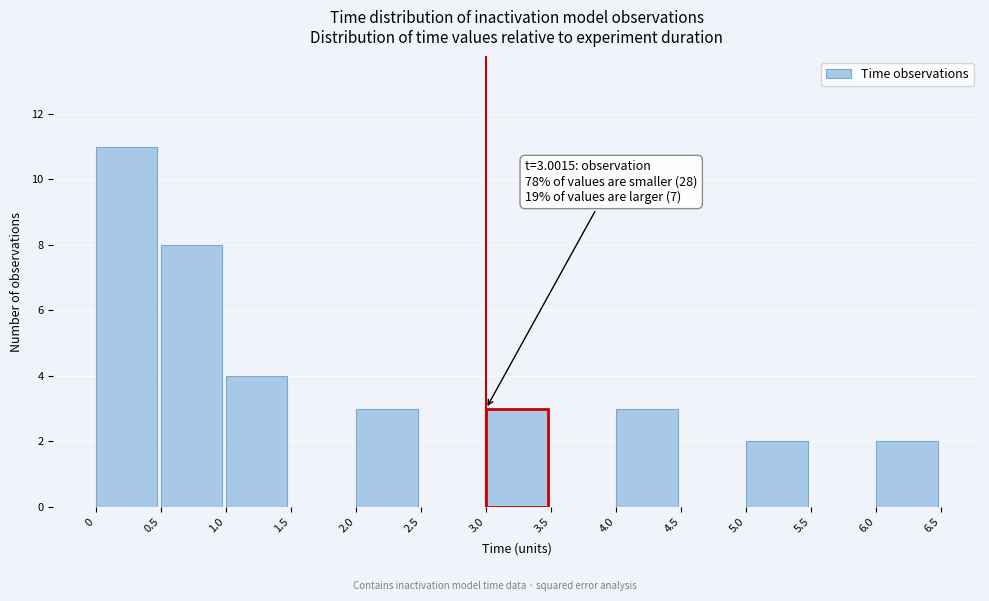

Which range on the x-axis has the tallest bar?

0 to 0.5